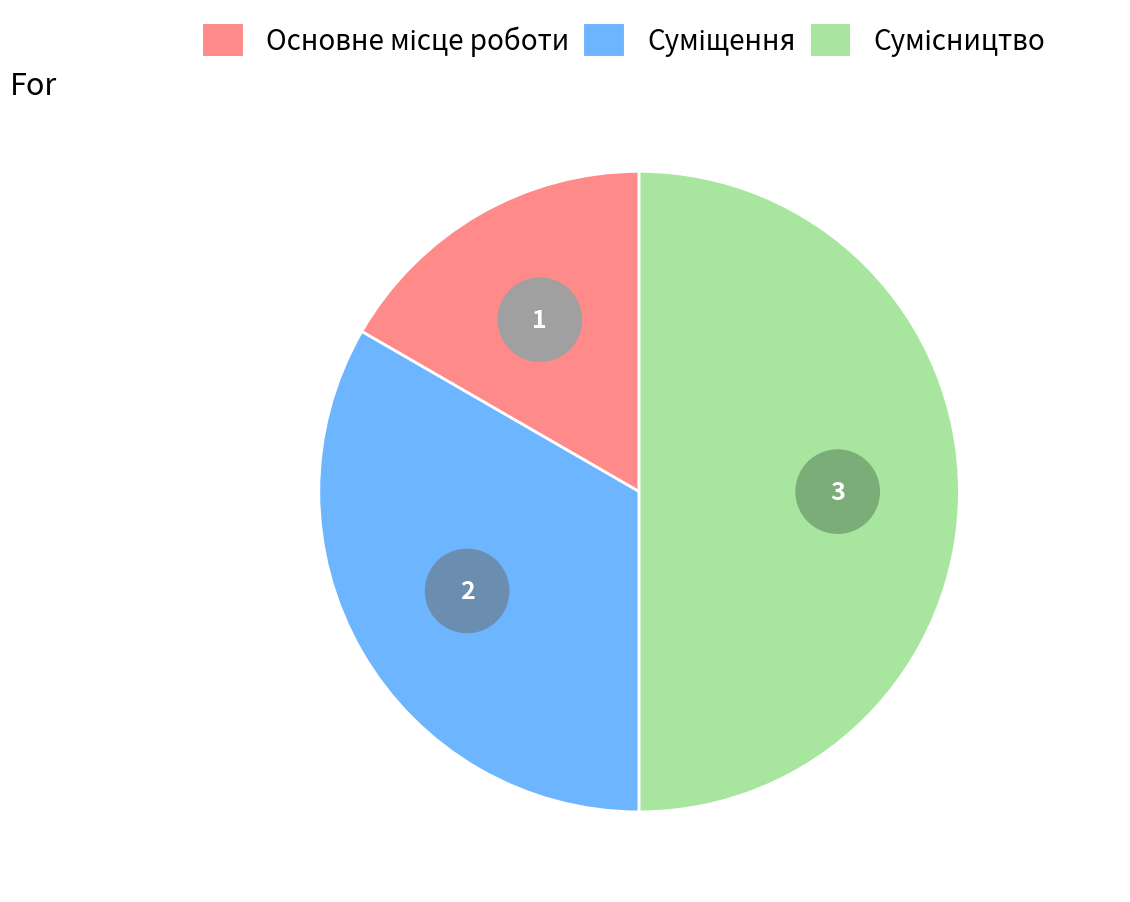

Is there a majority slice in this chart?

No